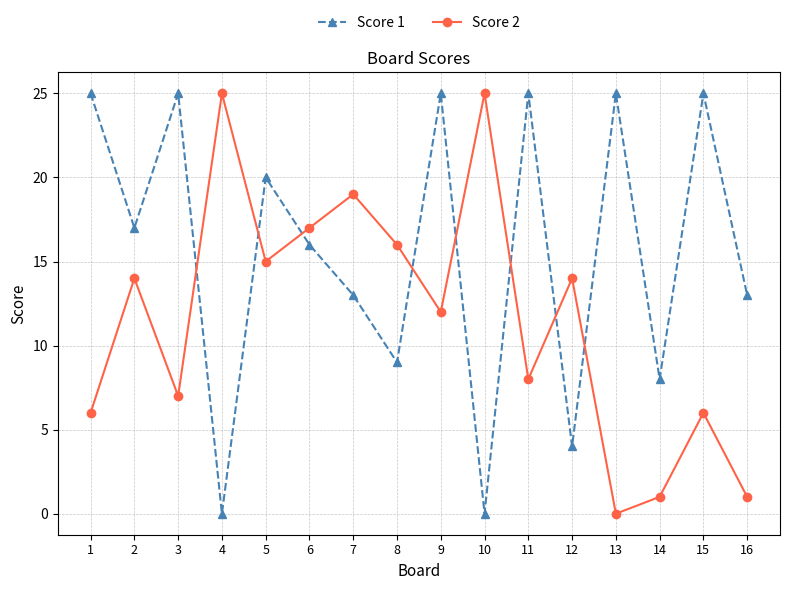

Which series has the largest total across all categories?

Score 1